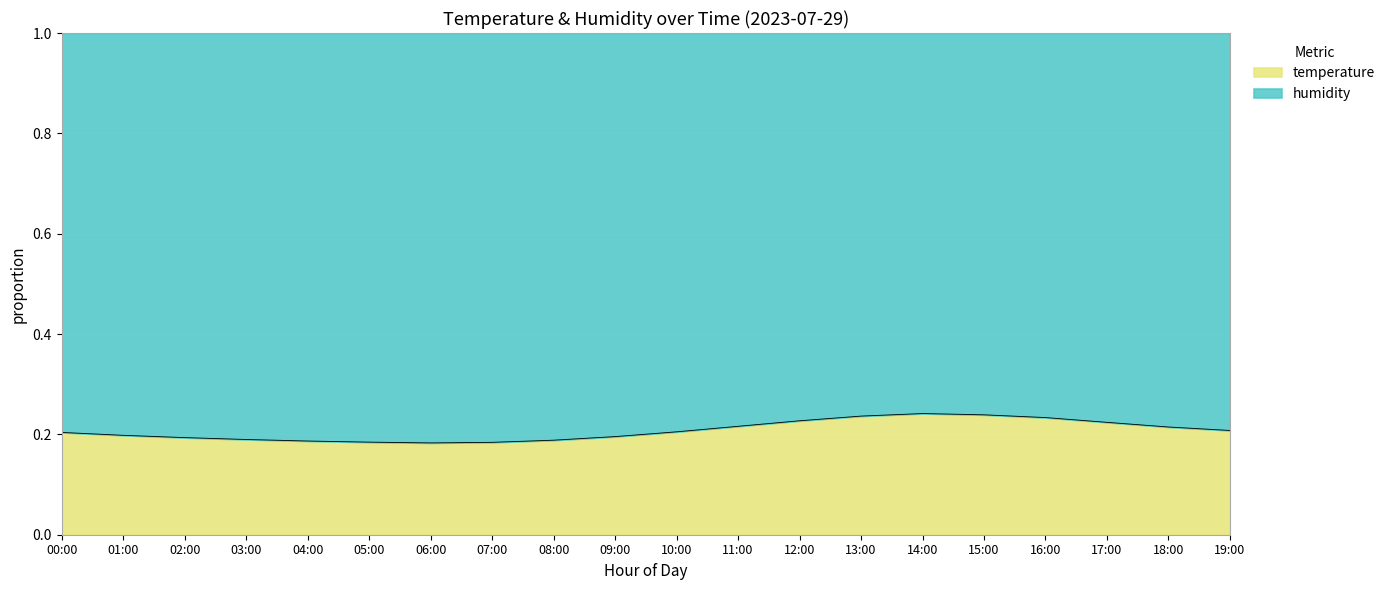

What is the average value?

0.2